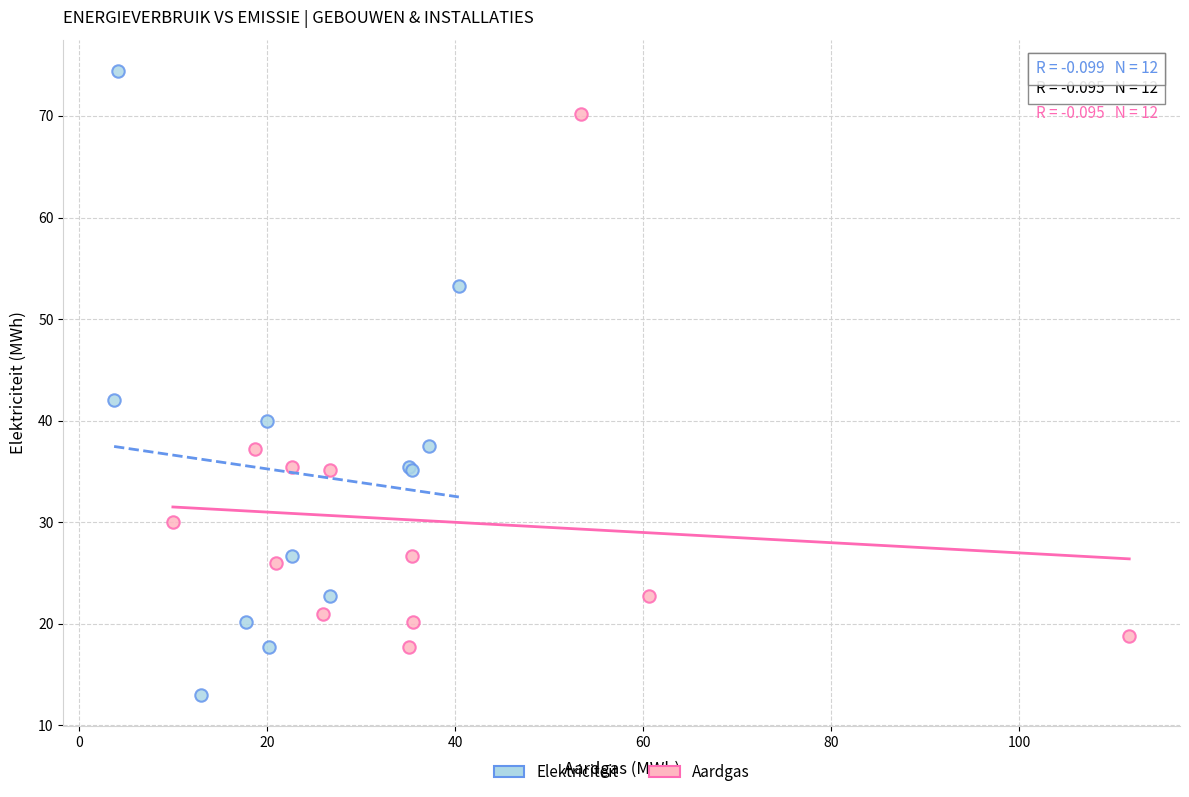

What are all the series names shown in the legend?

Elektriciteit, Aardgas